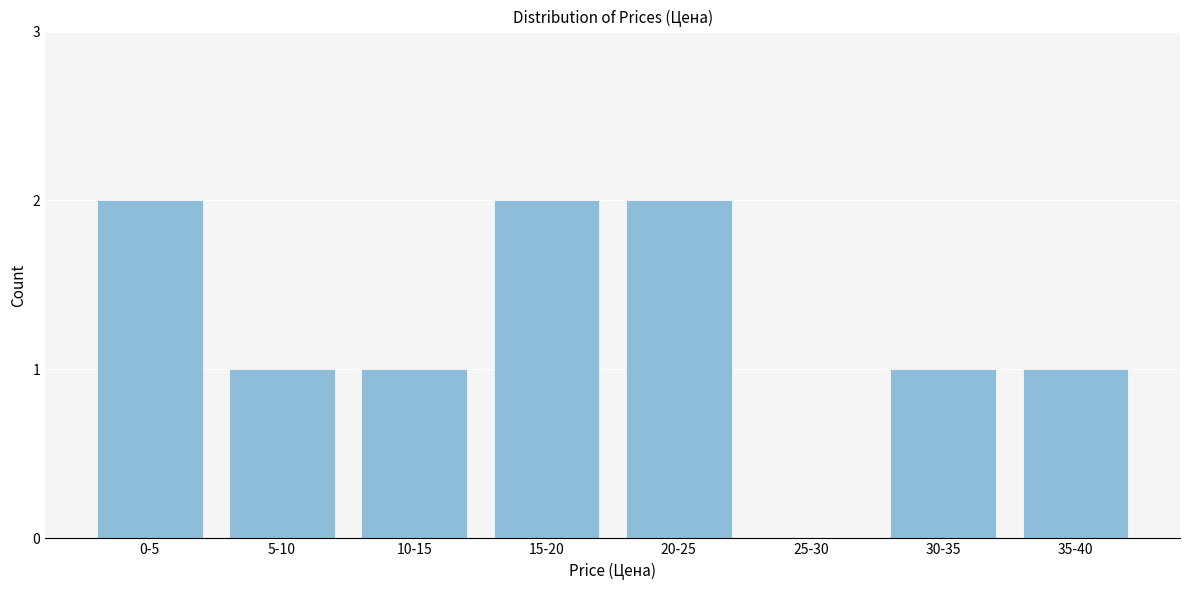

Reading left to right, what are all the values shown in this chart?

0-5=2	5-10=1	10-15=1	15-20=2	20-25=2	25-30=0	30-35=1	35-40=1